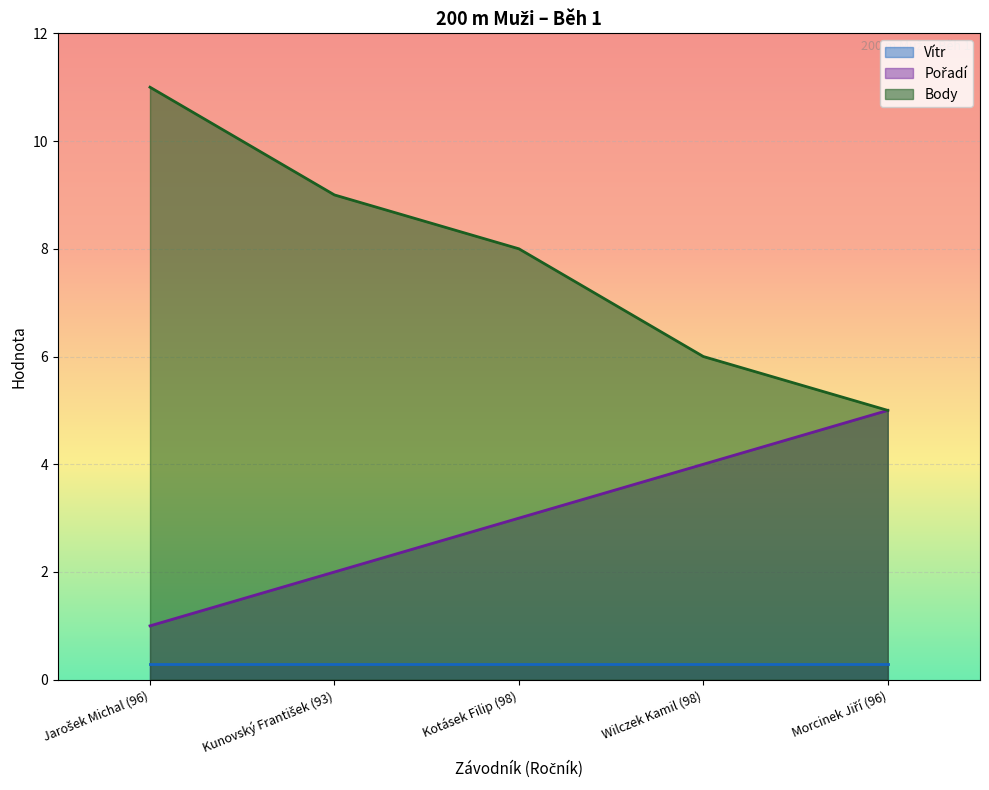

Where is Pořadí nearest to the value 3?

Kotásek Filip (98)